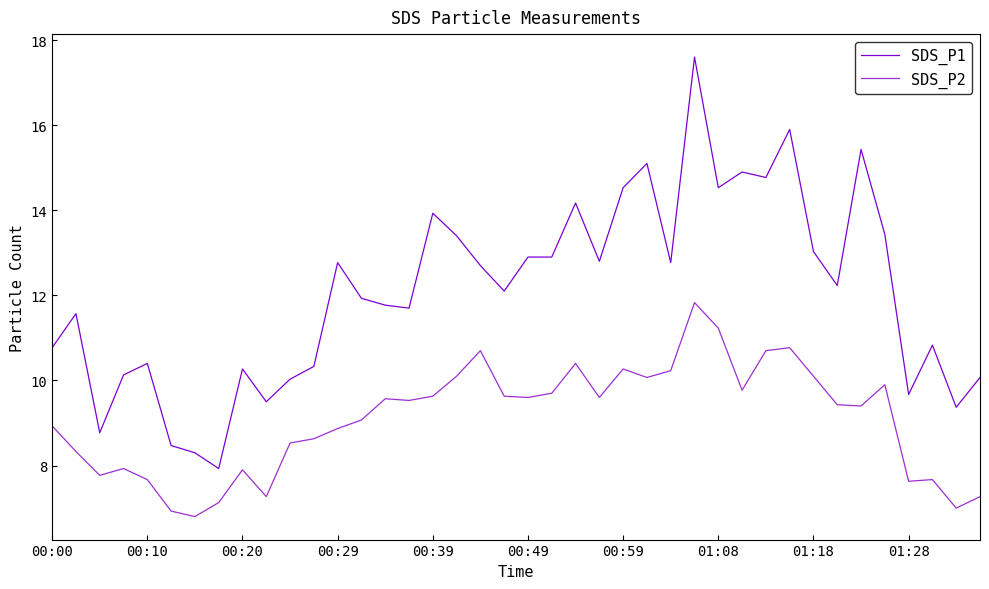

Which series has the largest total across all categories?

SDS_P1